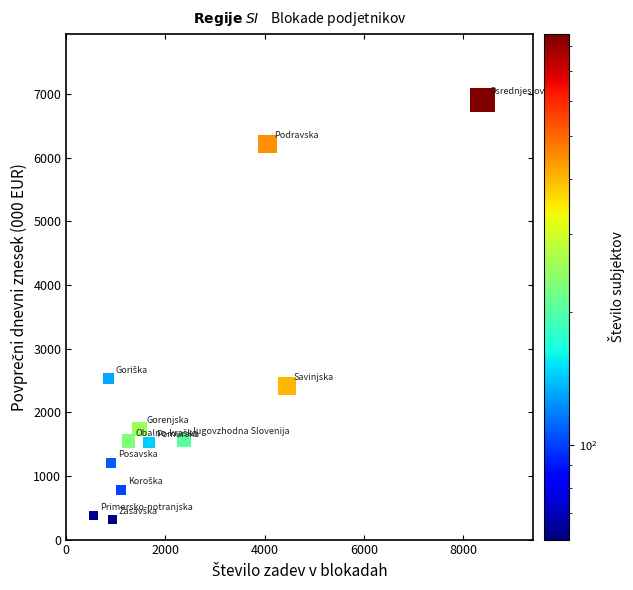

What Y value in the scatter plot is closest to 3610?

2525.2